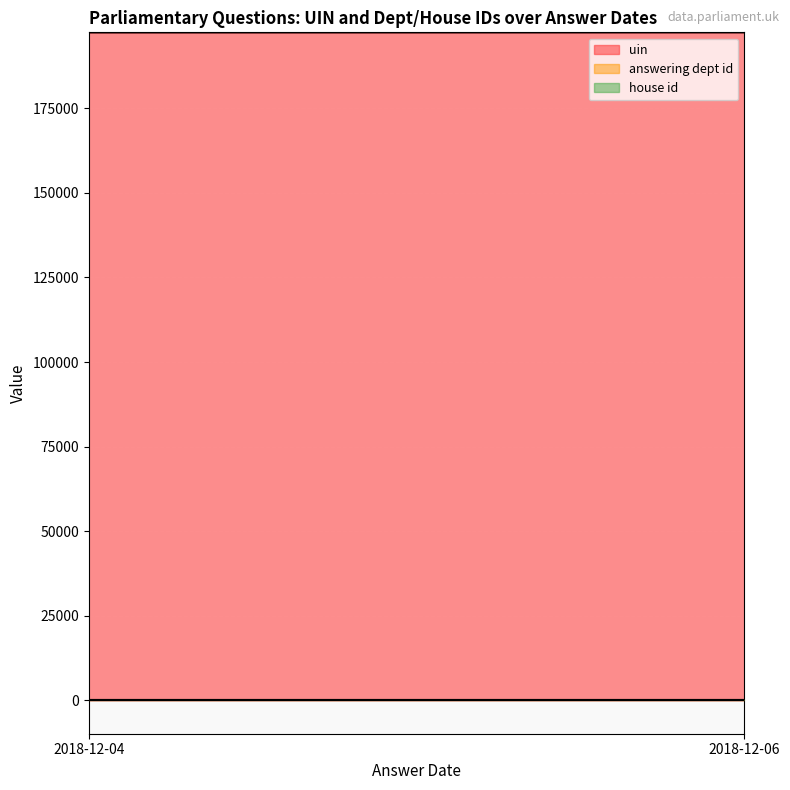

True or false: uin and house id cross at least once.

False